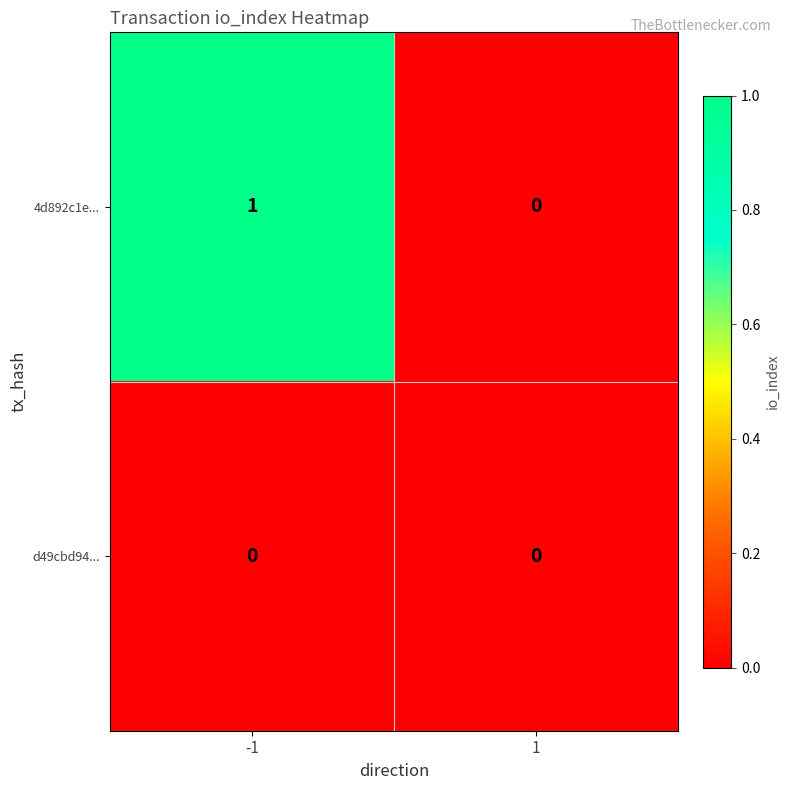

Which series has the largest range (max minus min)?

4d892c1e...